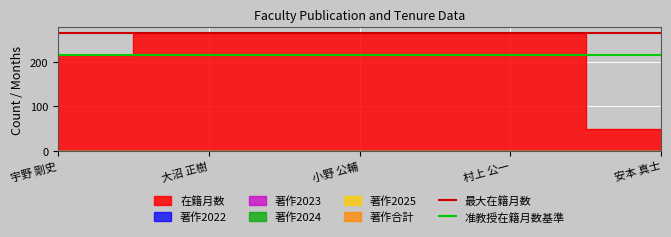

At which category does the chart reach its peak across all series?

宇野 剛史